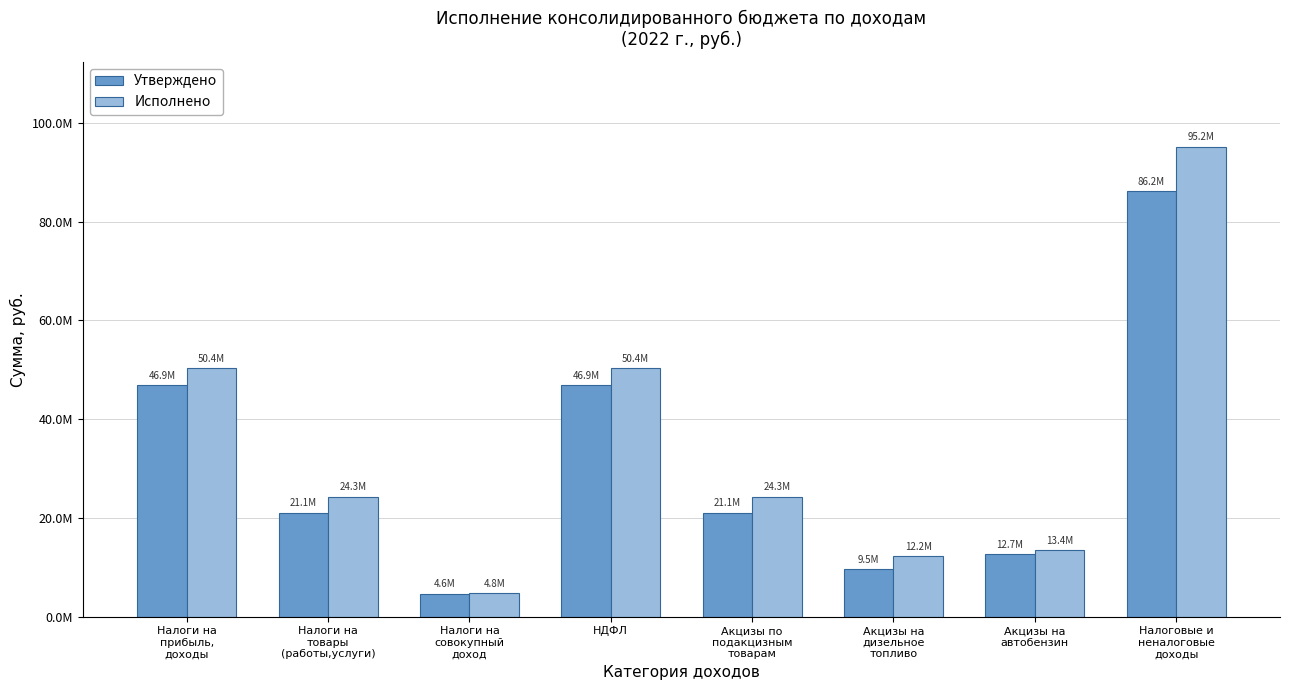

List the series in order of their overall mean, highest first.

Исполнено, Утверждено